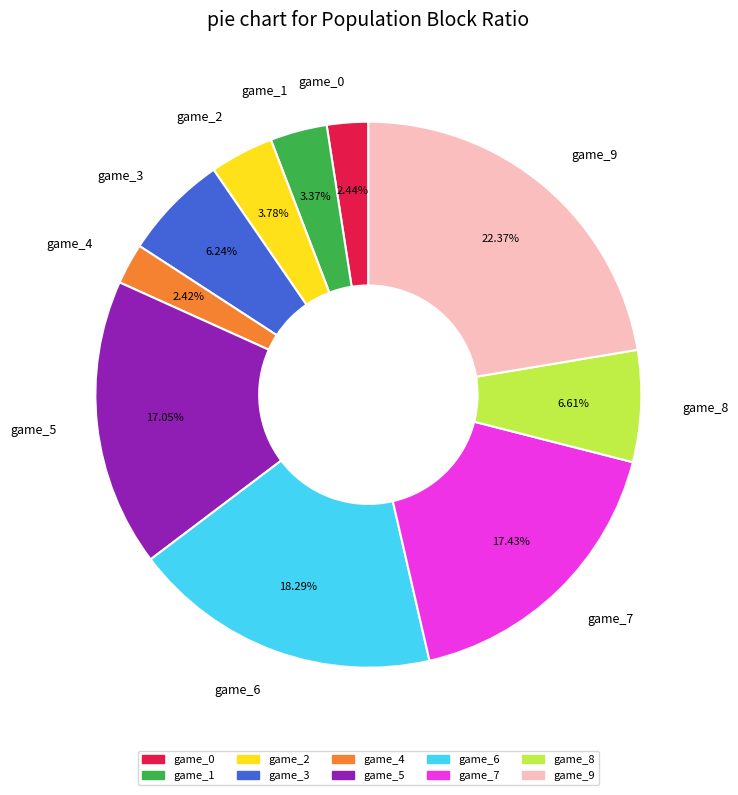

What is the largest slice in the pie chart?

game_9